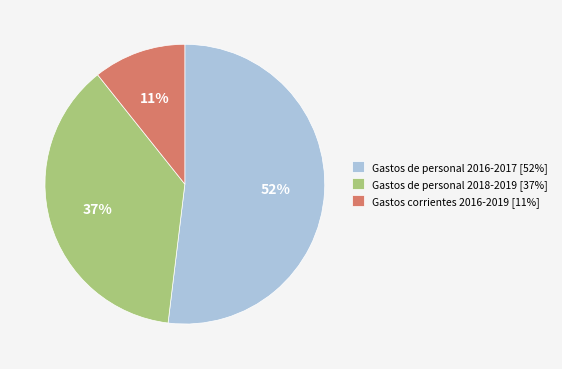

How many segments does this pie chart have?

3